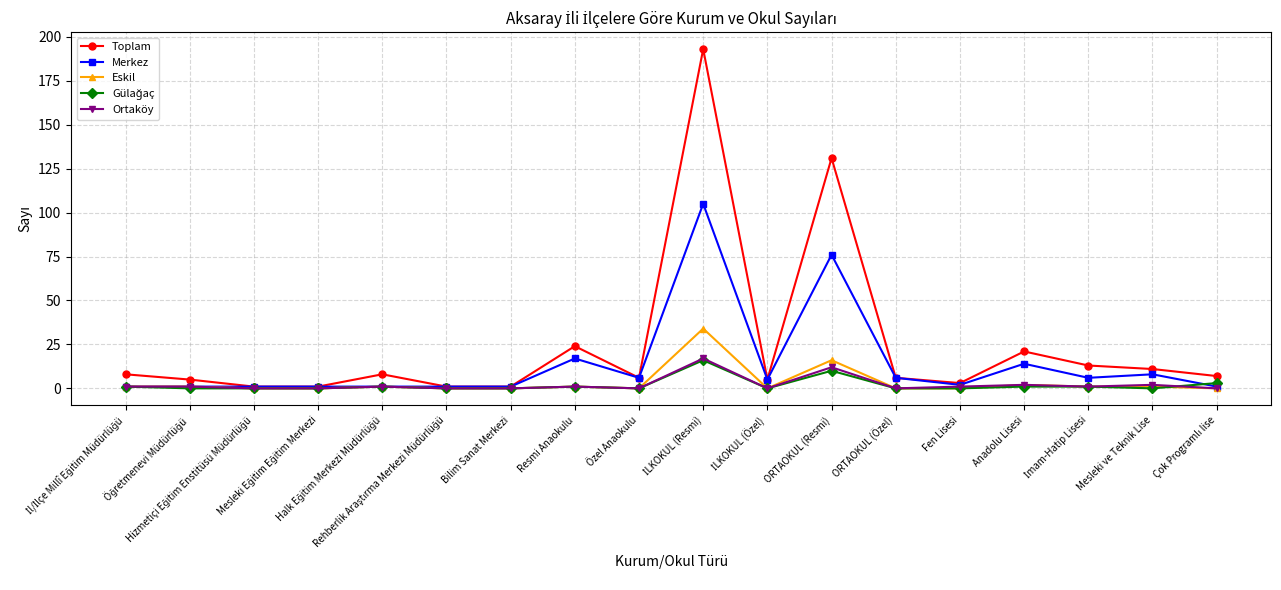

Which series has the largest total across all categories?

Toplam